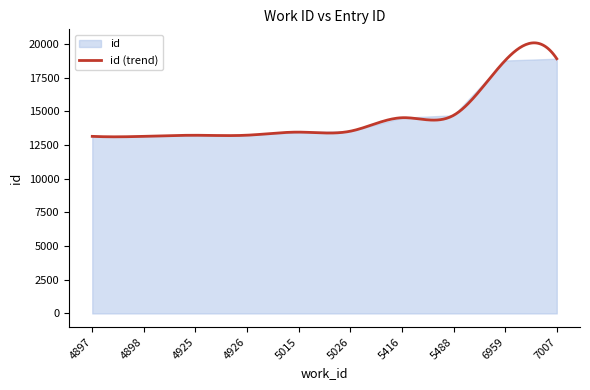

Which category has the lowest value across all series?

4897